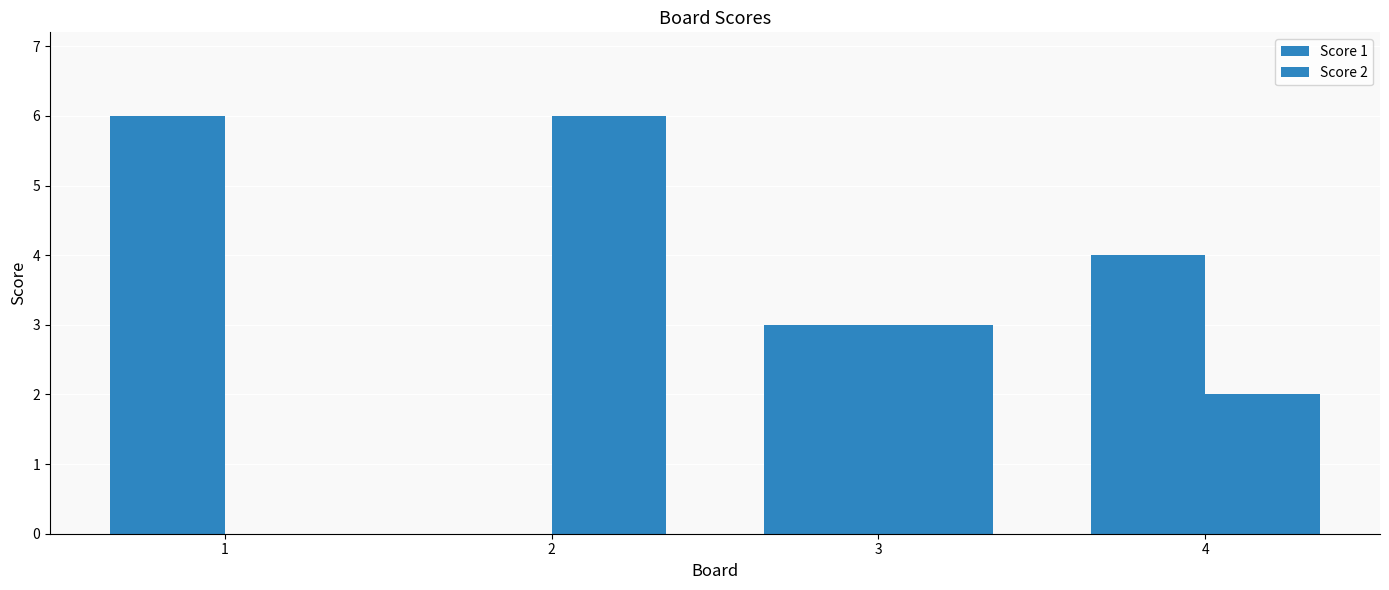

Are the bars grouped side by side (vs. stacked)?

Yes